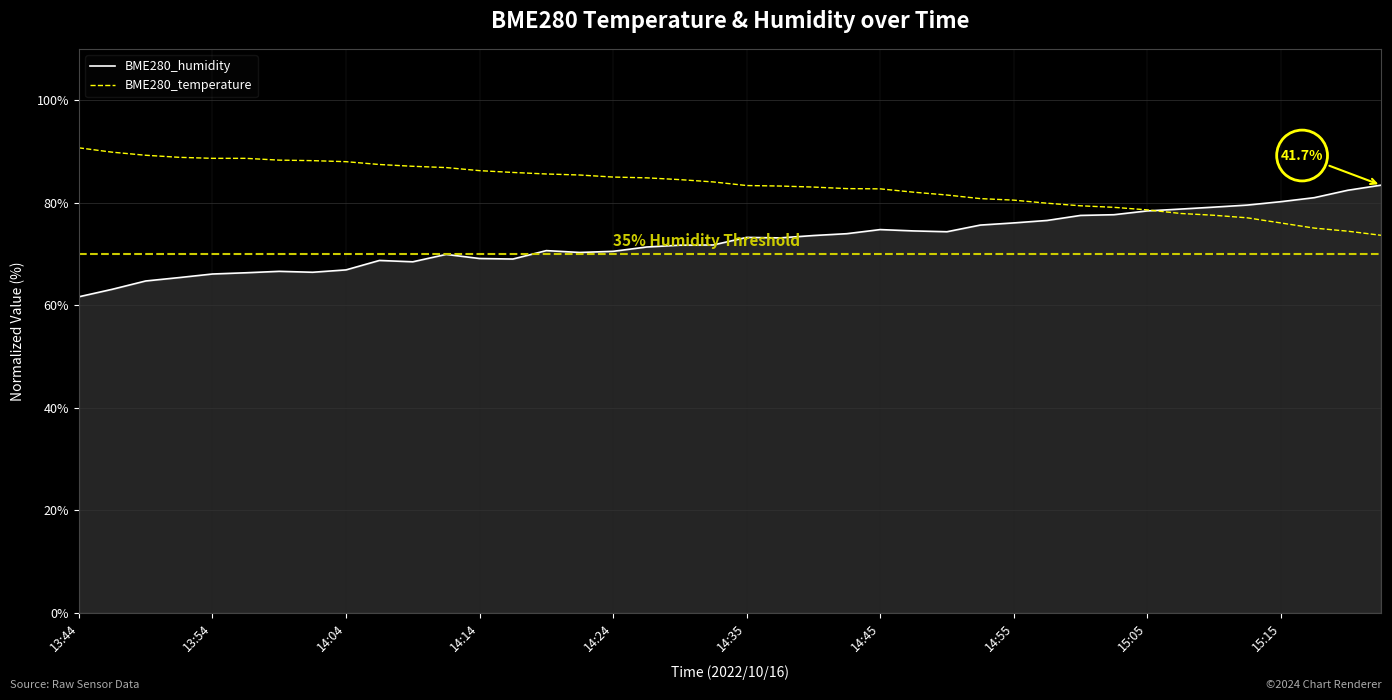

How many intersections are there between BME280_temperature and BME280_humidity?

1